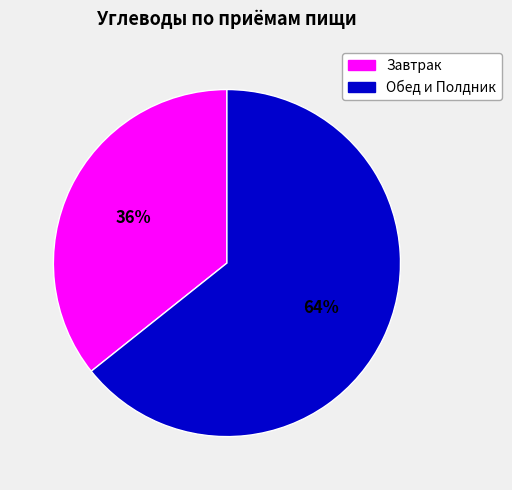

Is there a majority slice in this chart?

Yes